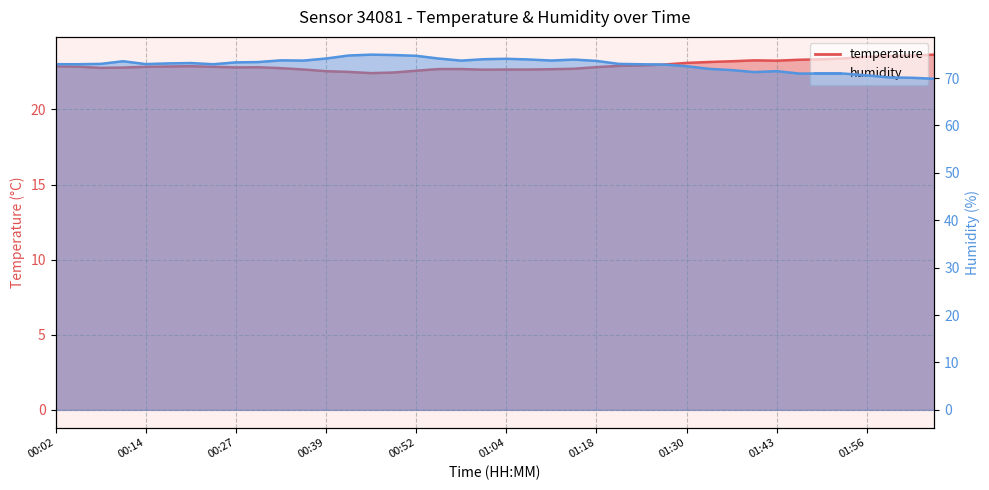

What is the label of the 1st point from the left?

00:02